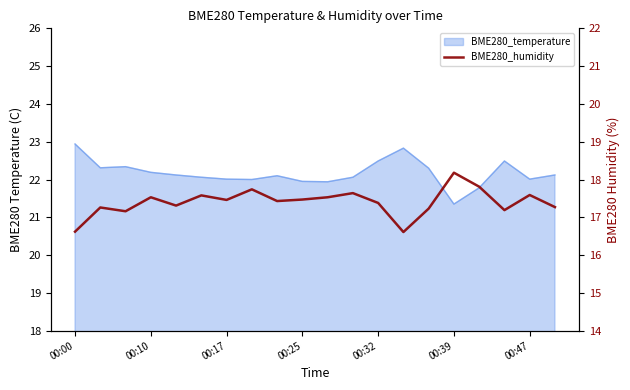

How many interior local valleys (lower than both neighbors) does the data have?

6